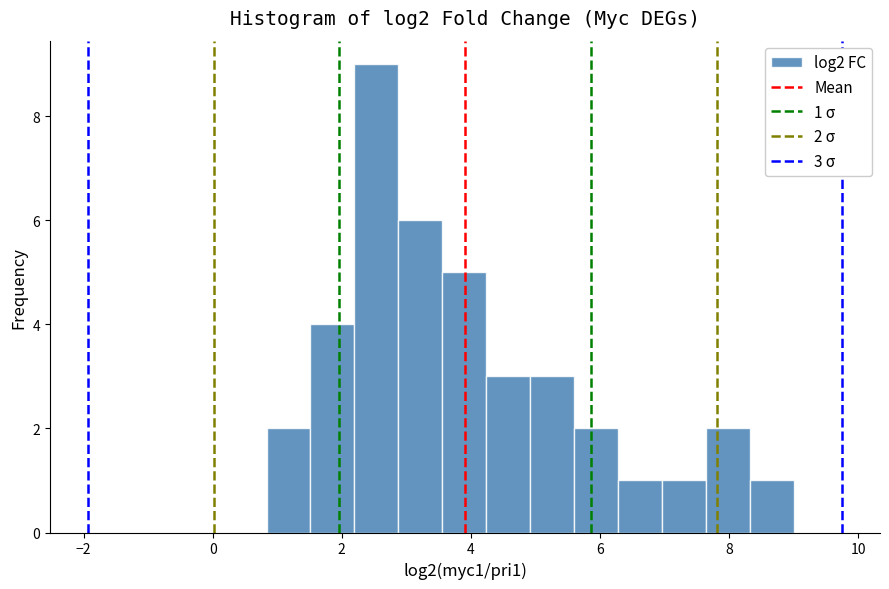

Read against the x-axis, roughly where is the centre of the tallest bar?

2.6